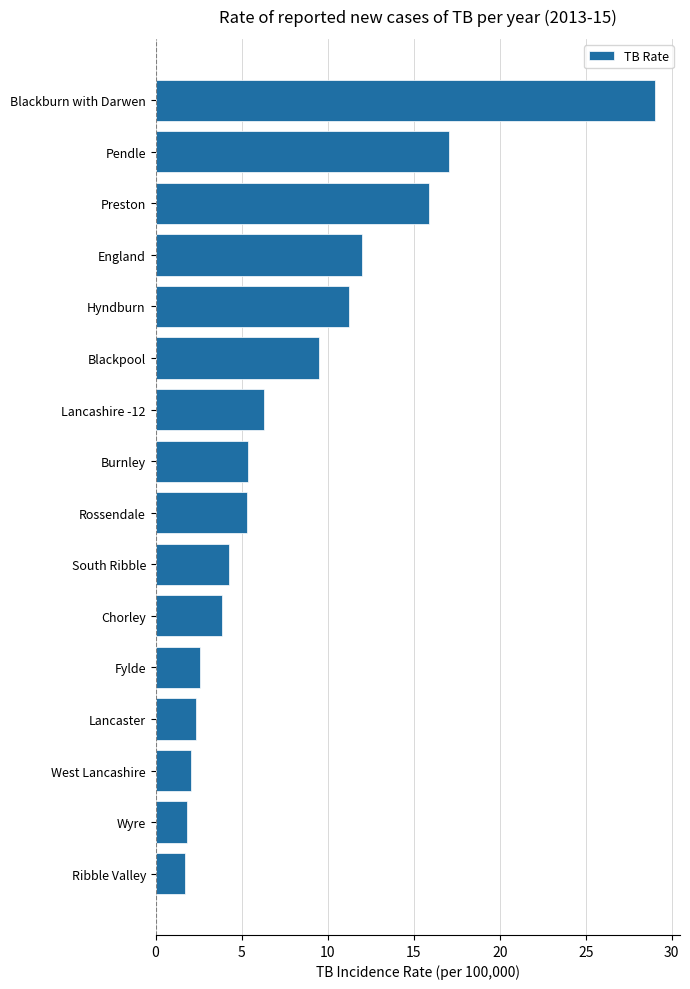

The value at South Ribble is 1.9. True or false?

False